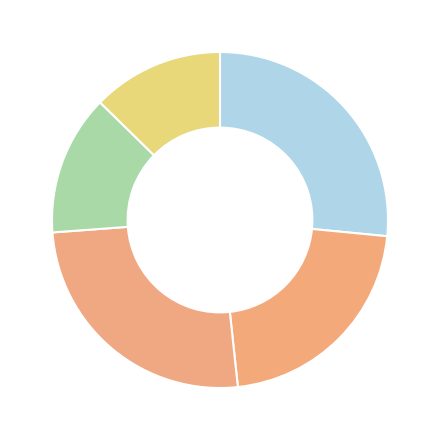

What is the largest slice in the pie chart?

2